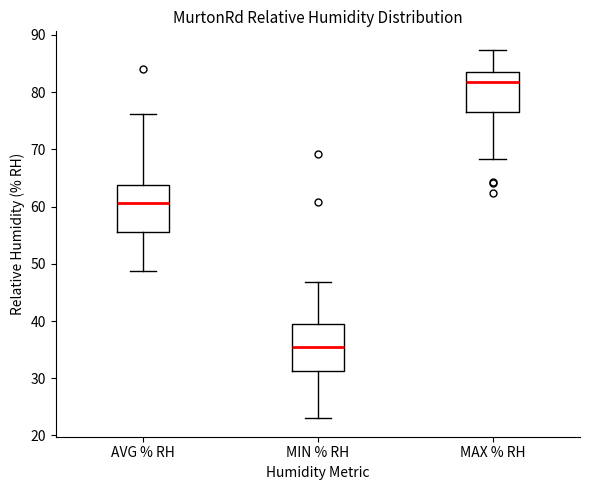

Where does the lower whisker of the box for MAX % RH end on the y-axis? The values are not printed on the chart, so give them approximately, as read against the axis.

68